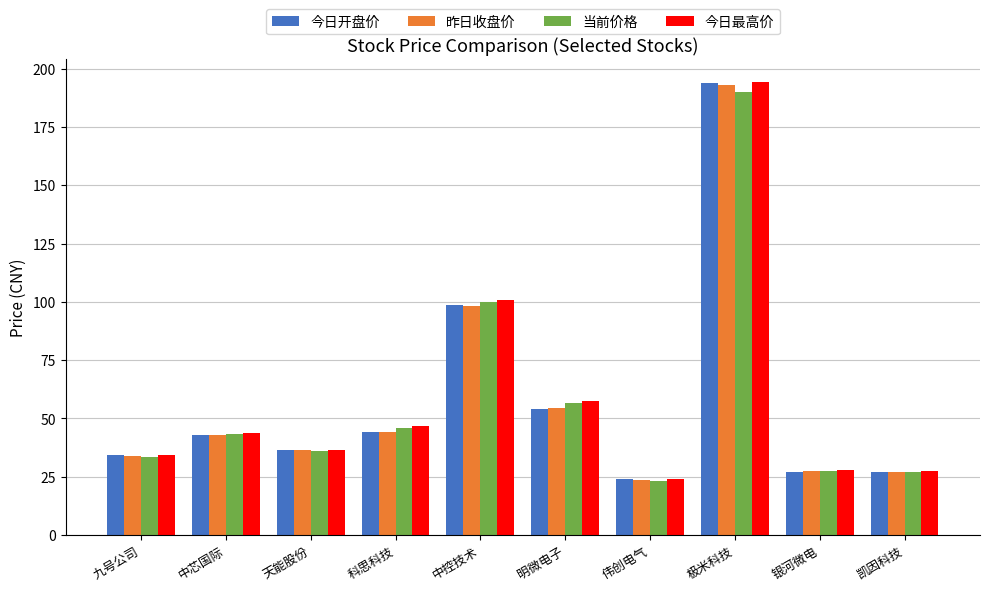

Which label corresponds to the largest value in the chart?

极米科技